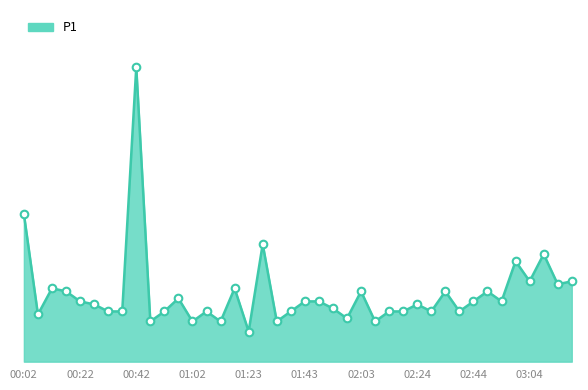

Is this an area chart (filled region under the line)?

Yes